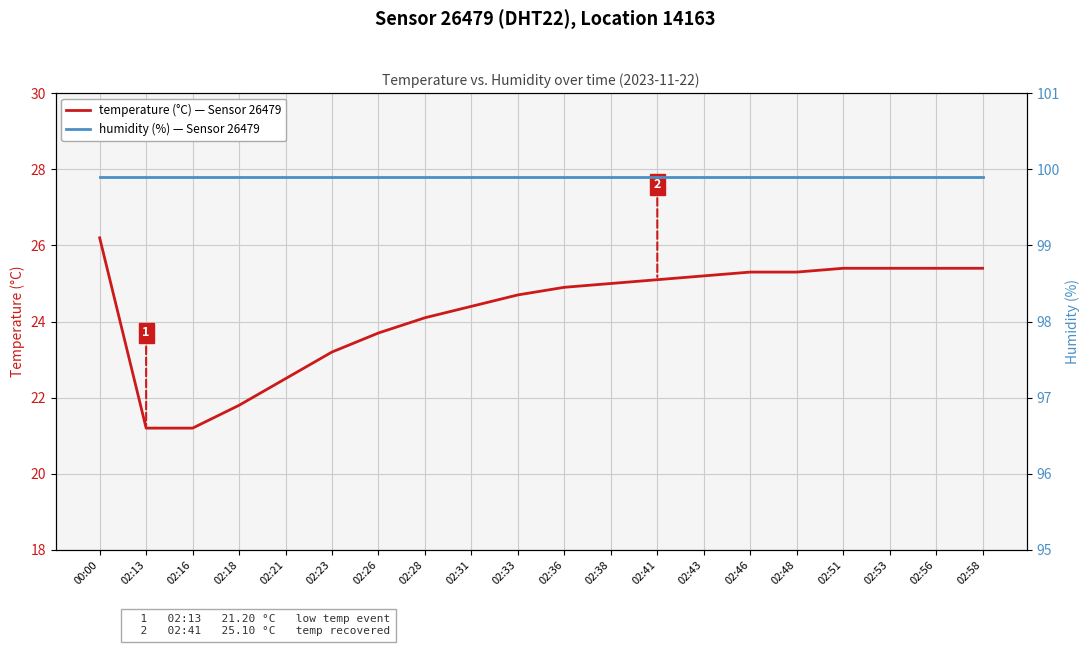

What is the value of the humidity (%) — Sensor 26479 point at the 11th from the left?

99.9